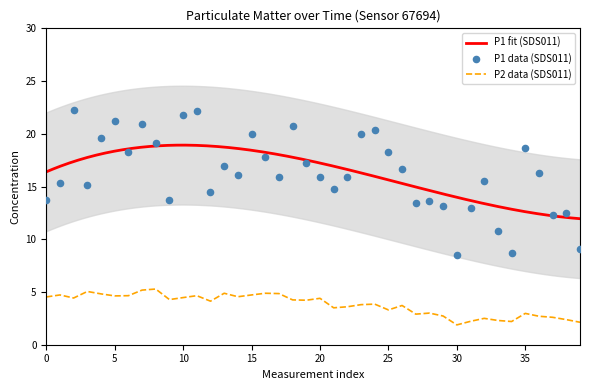

Which series reaches the minimum Y coordinate?

P2